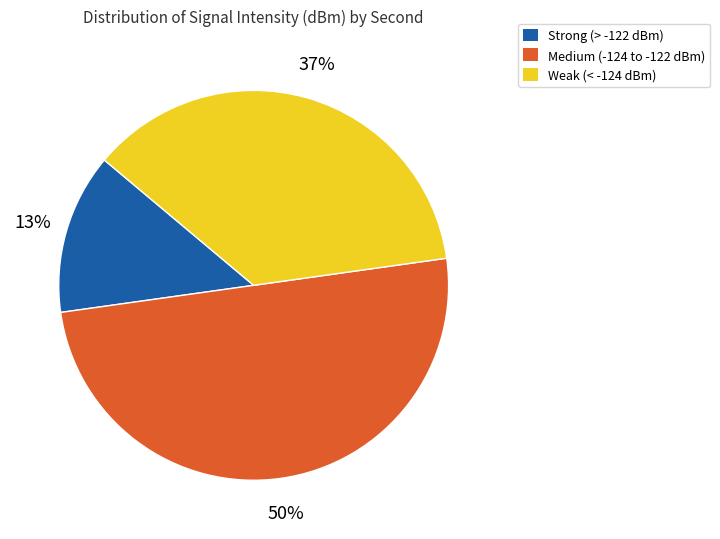

To the nearest percent, what is the difference between the largest and smallest slice percentages?

37%